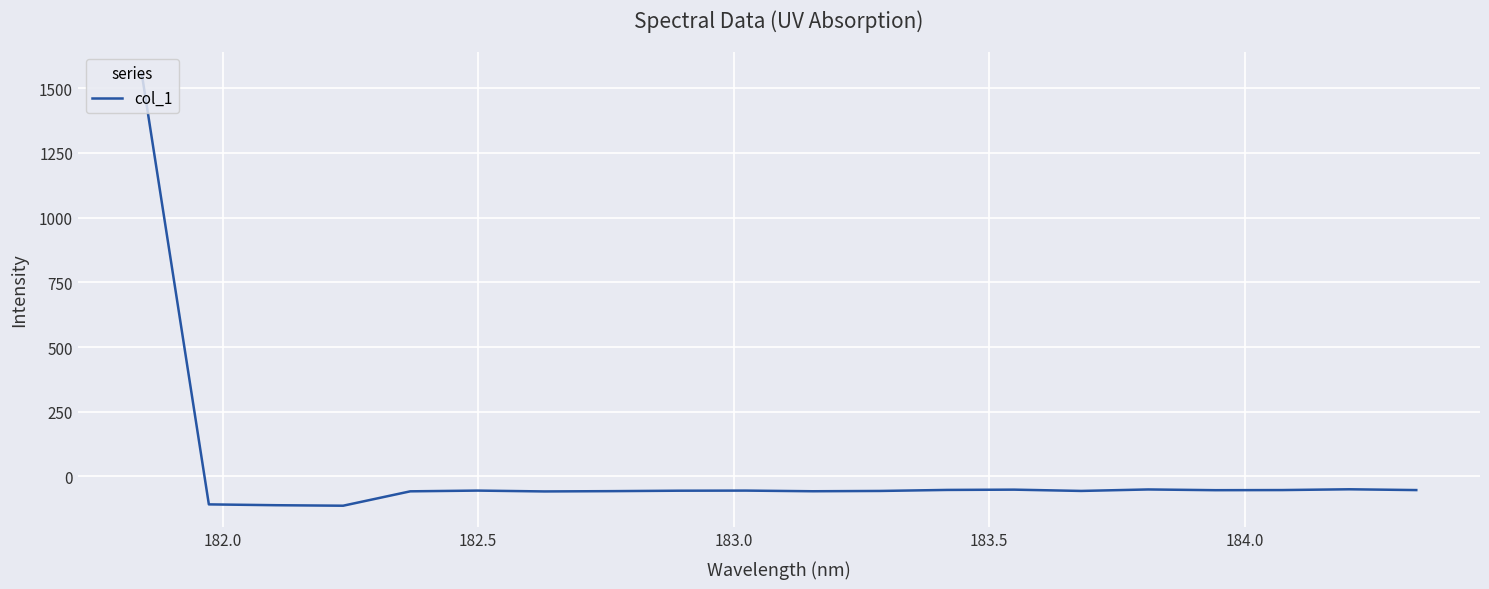

What is the difference between the maximum and minimum values?

1670.5